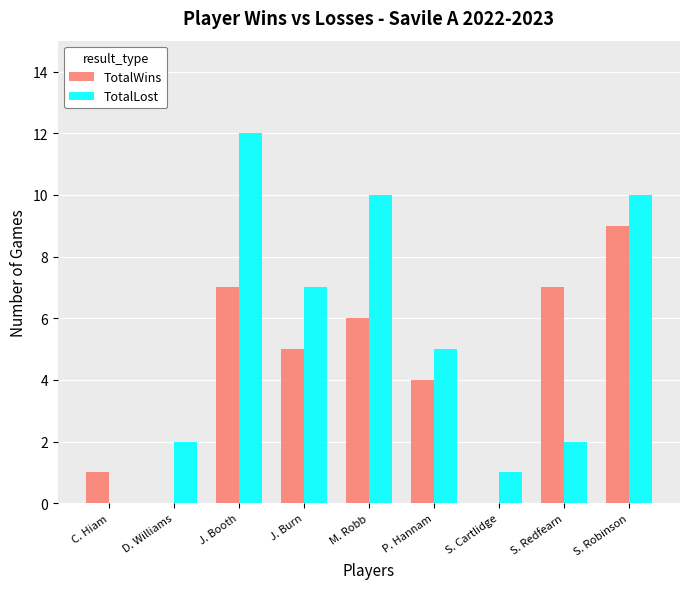

Which category has the highest value in the TotalWins series?

S. Robinson